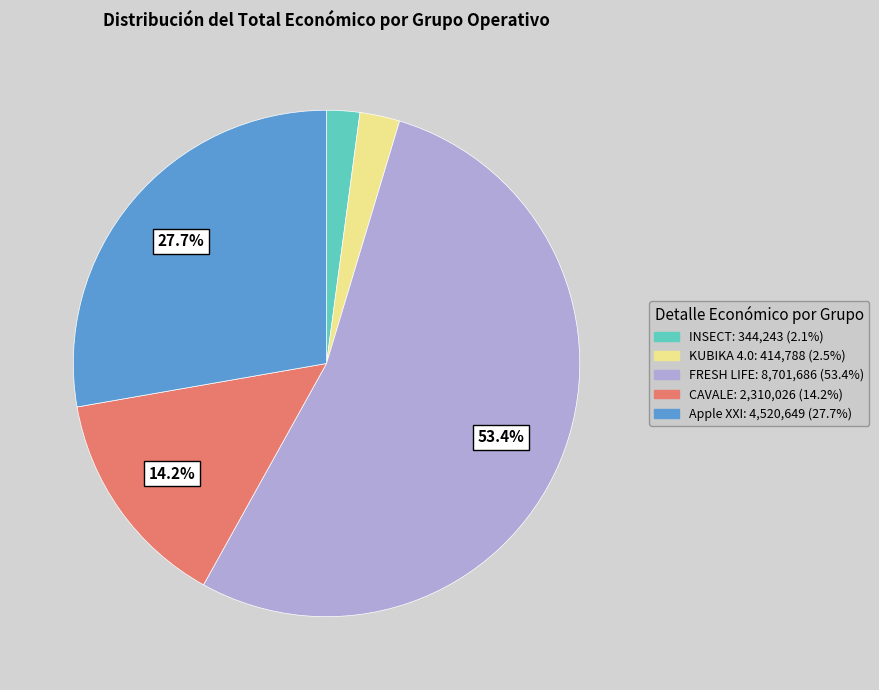

Does any single category account for the majority?

Yes